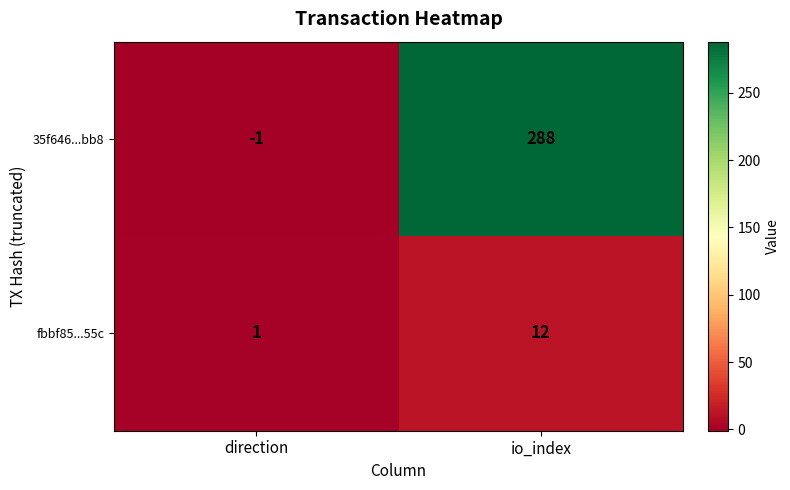

List the series in order of their overall mean, highest first.

35f646...bb8, fbbf85...55c